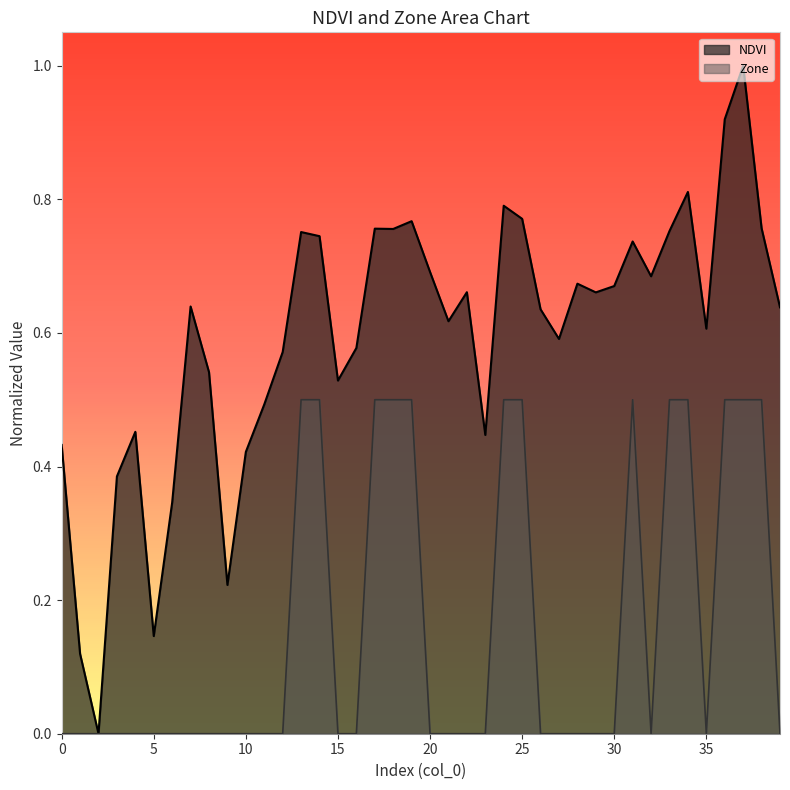

What are all the series names shown in the legend?

NDVI, Zone